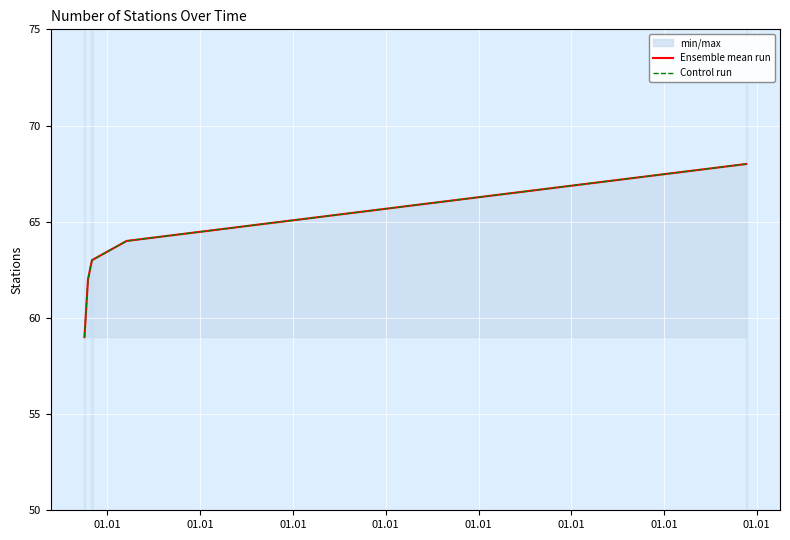

What are all the series names shown in the legend?

Ensemble mean run, Control run